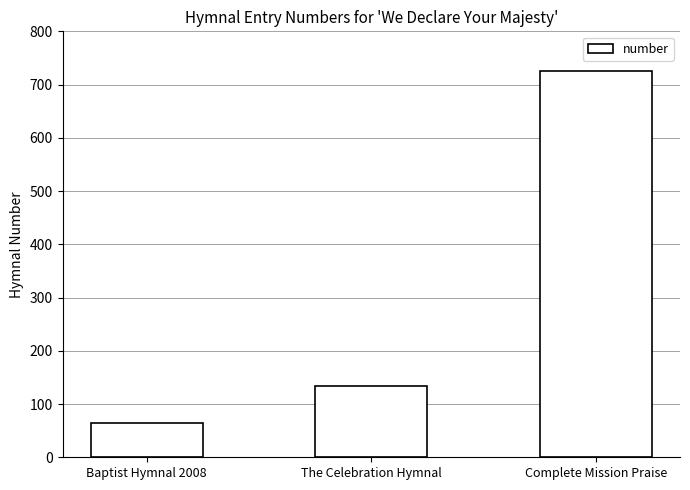

Count the number of categories in the chart.

3